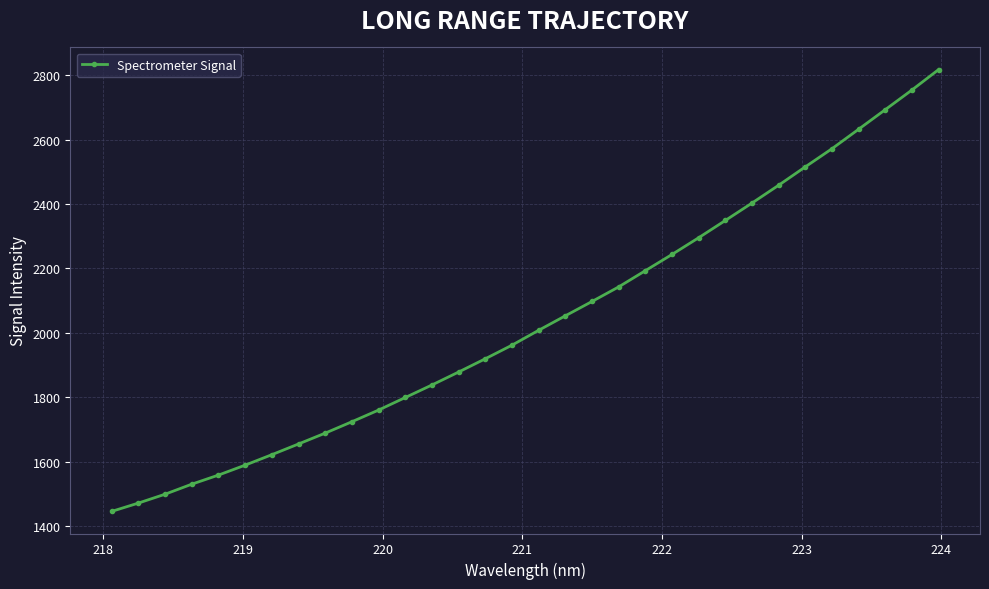

What is the value of the 3rd point from the left?

1499.0